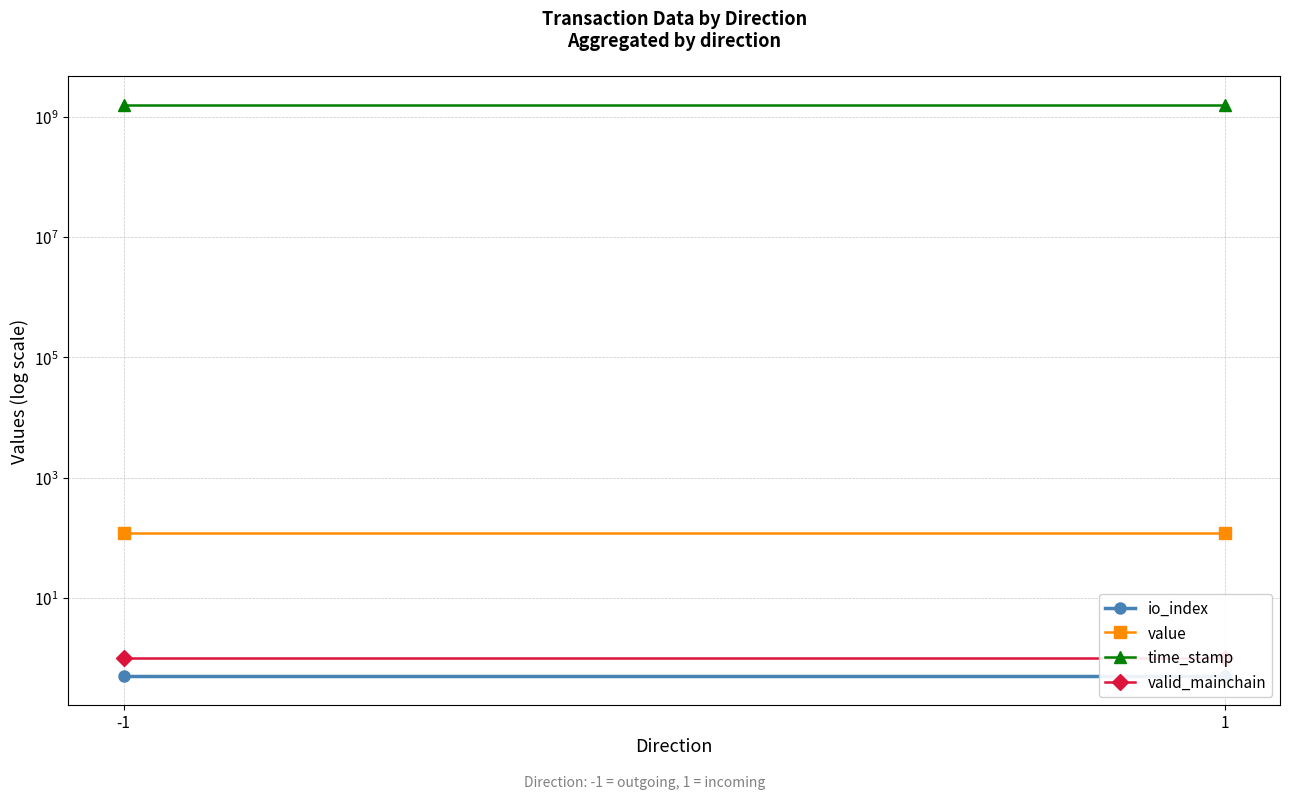

What is the average value of the valid_mainchain series?

1.0